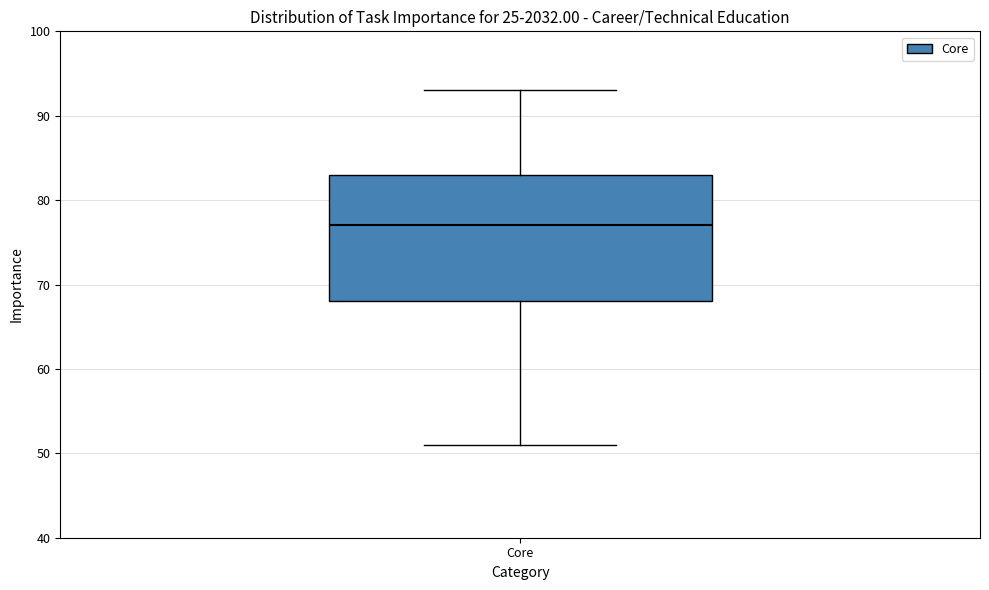

Transcribe this box plot: give where the median line is, the range the box spans, and where the two whiskers end, as read against the y-axis. The values are not printed on the chart, so give them approximately, as read against the axis.

median 77, box 68 to 83, whiskers 51 to 93